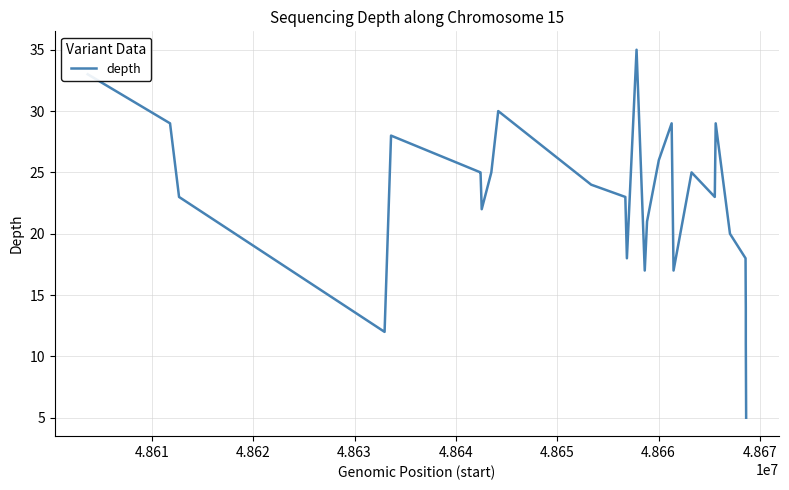

What is the difference between the maximum and minimum values?

30